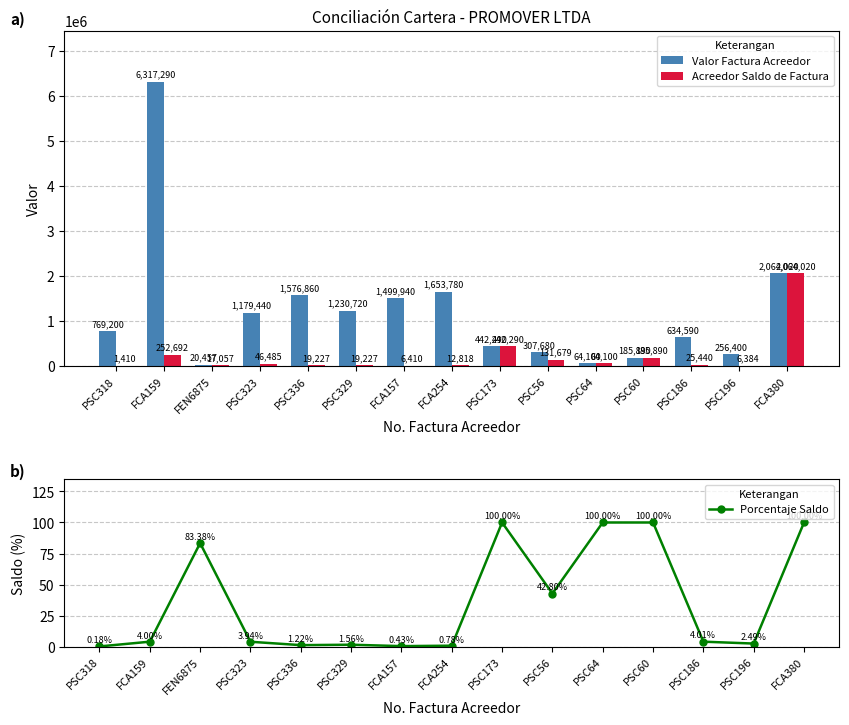

Where does the Valor Factura Acreedor series first go above 769200?

FCA159